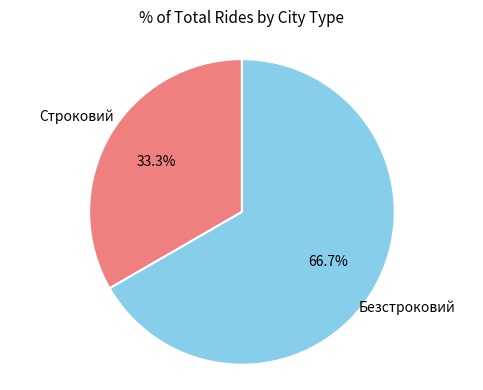

Rank the categories by value from highest to lowest.

Безстроковий, Строковий